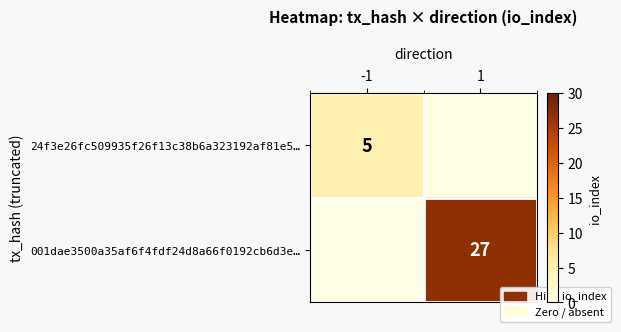

Is it true that 001dae3500a35af6f4fdf24d8a66f0192cb6d3e… equals 27 at 1?

True